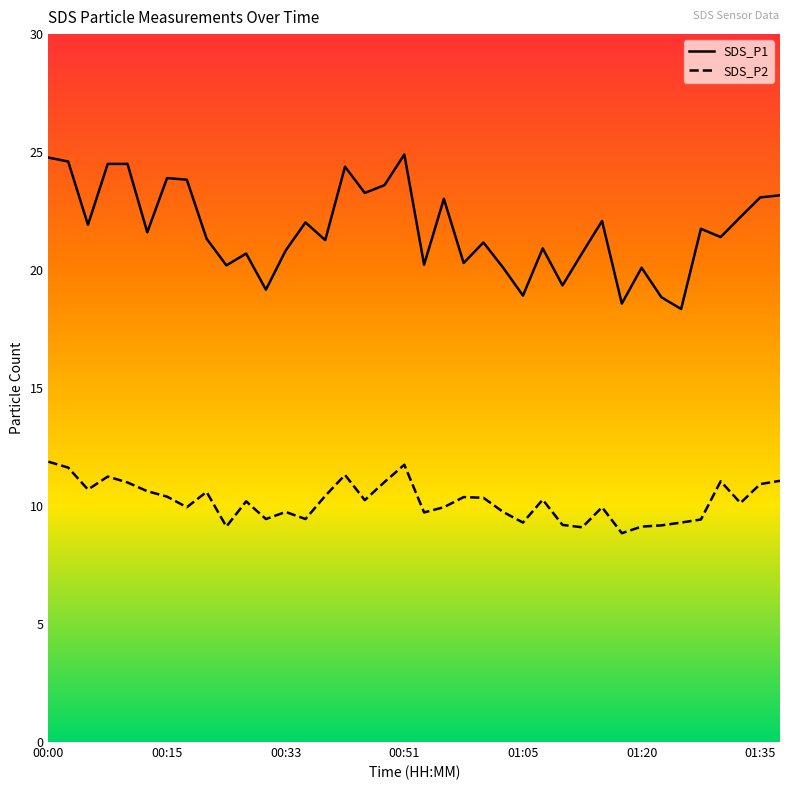

Which series has the widest spread of values?

SDS_P1